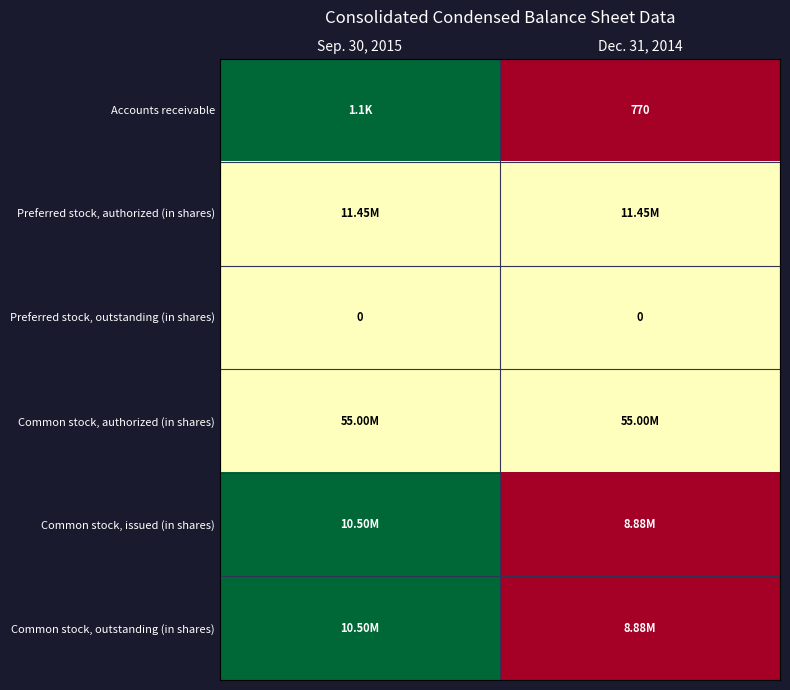

Which label corresponds to the largest value in the chart?

Sep. 30, 2015